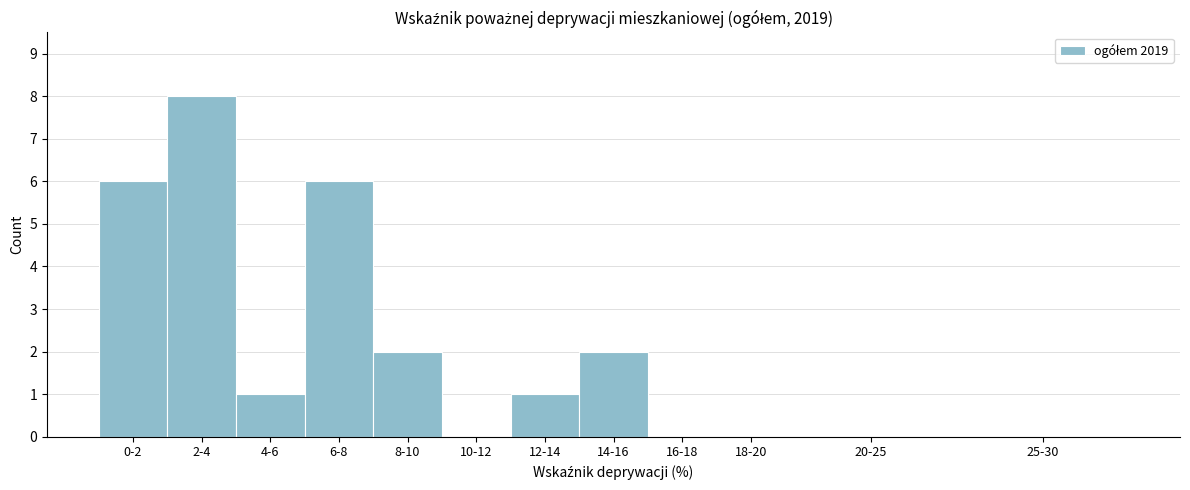

Reading left to right, list all the values displayed in this chart.

0-2=6	2-4=8	4-6=1	6-8=6	8-10=2	10-12=0	12-14=1	14-16=2	16-18=0	18-20=0	20-25=0	25-30=0